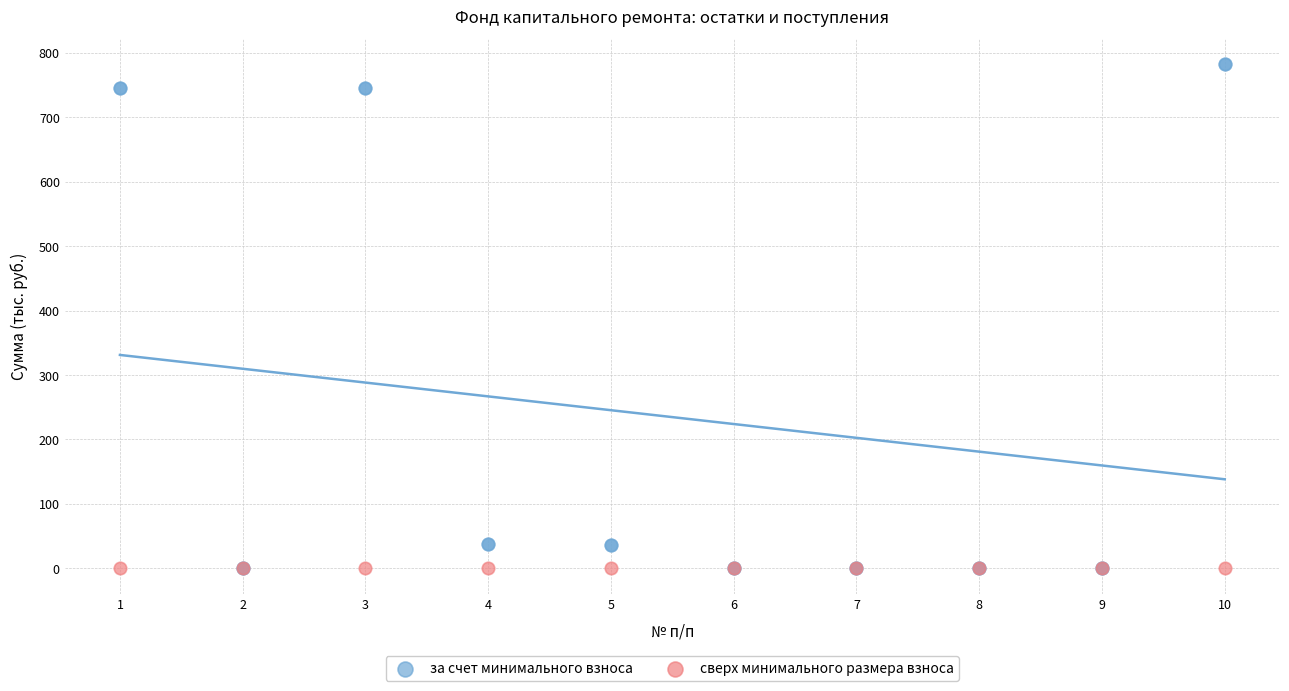

Which series reaches the maximum Y coordinate?

за счет минимального взноса